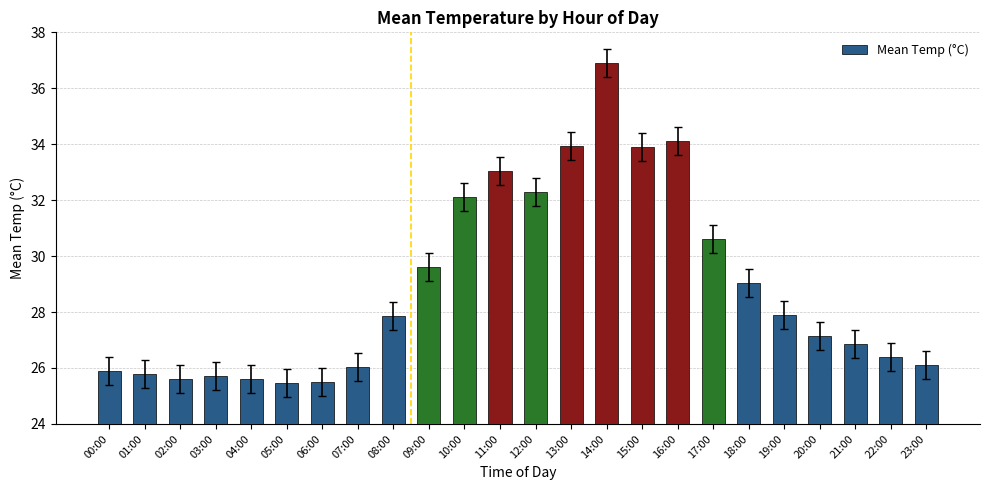

What is the greatest value displayed?

36.9